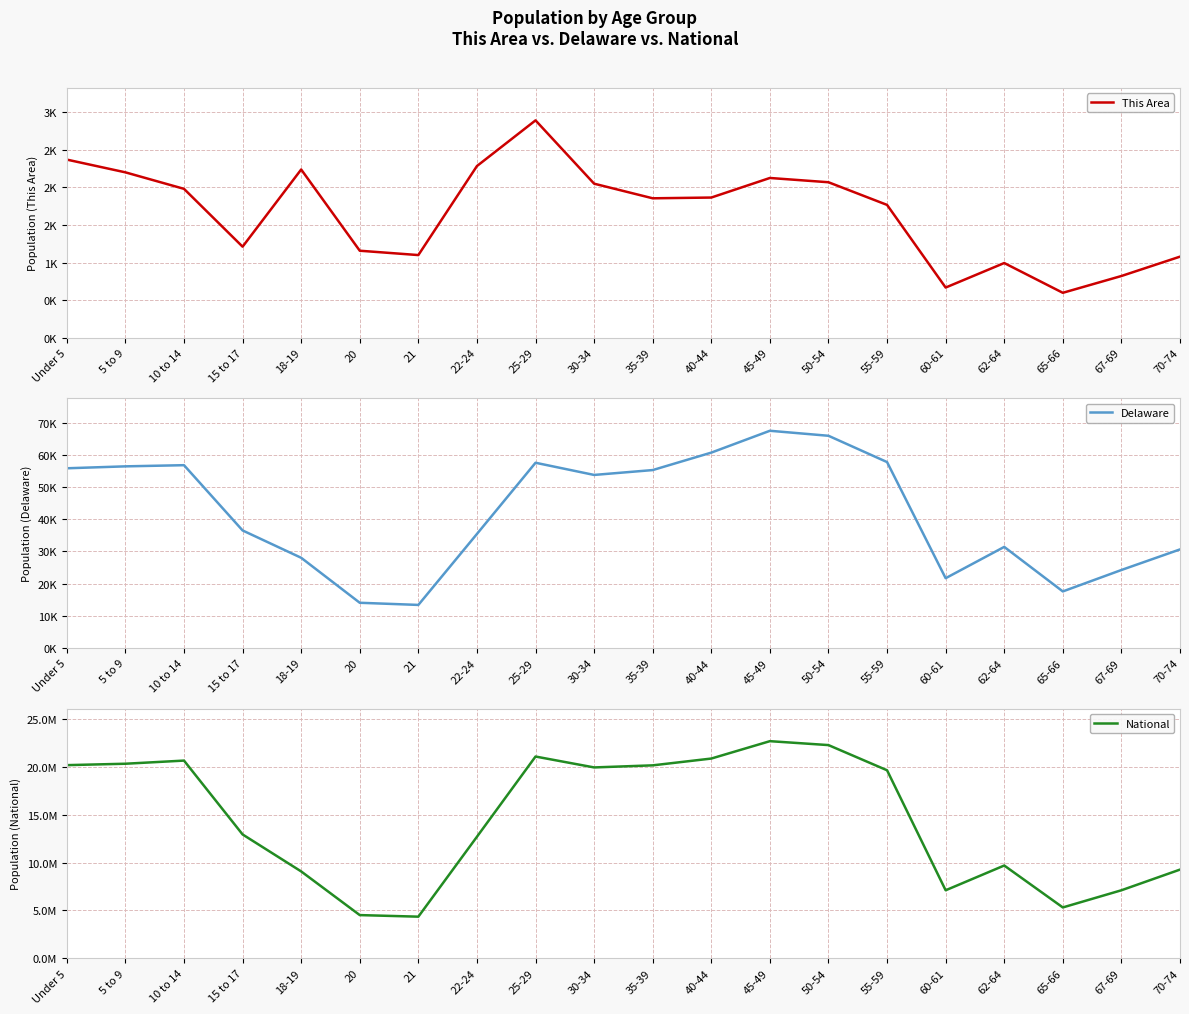

Reading left to right, list all the values displayed in this chart.

This Area: 2372	2202	1982	1211	2240	1157	1099	2286	2895	2051	1856	1866	2127	2070	1768	666	993	596	820	1078
Delaware: 55886	56486	56848	36545	28038	14041	13372	35454	57603	53814	55329	60758	67556	65998	57816	21688	31425	17571	24238	30644
National: 20201362	20348657	20677194	12954254	9086089	4519129	4354294	12712576	21101849	19962099	20179642	20890964	22708591	22298125	19664805	7113727	9704197	5319902	7115361	9278166